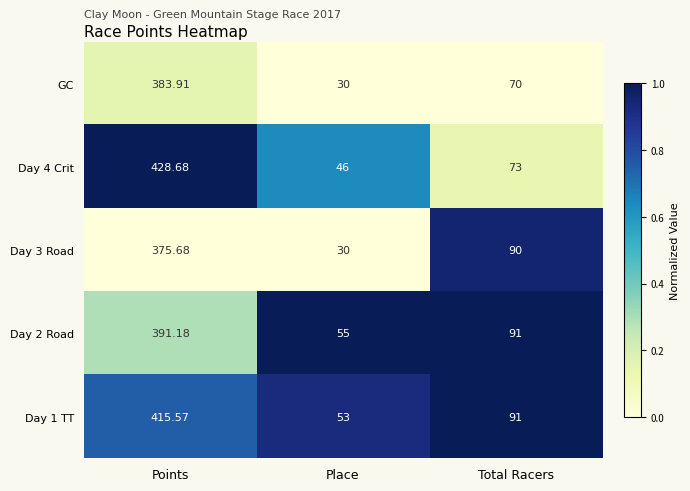

At which category is the sum across all series the highest?

Points